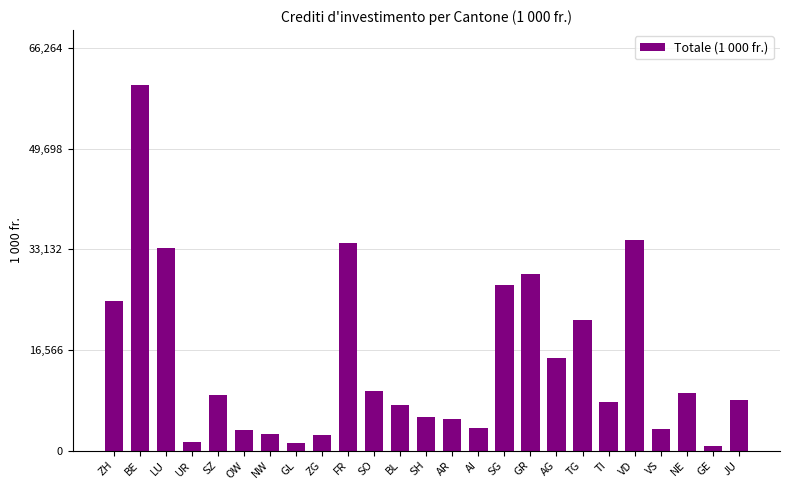

Are the bars grouped side by side (vs. stacked)?

No